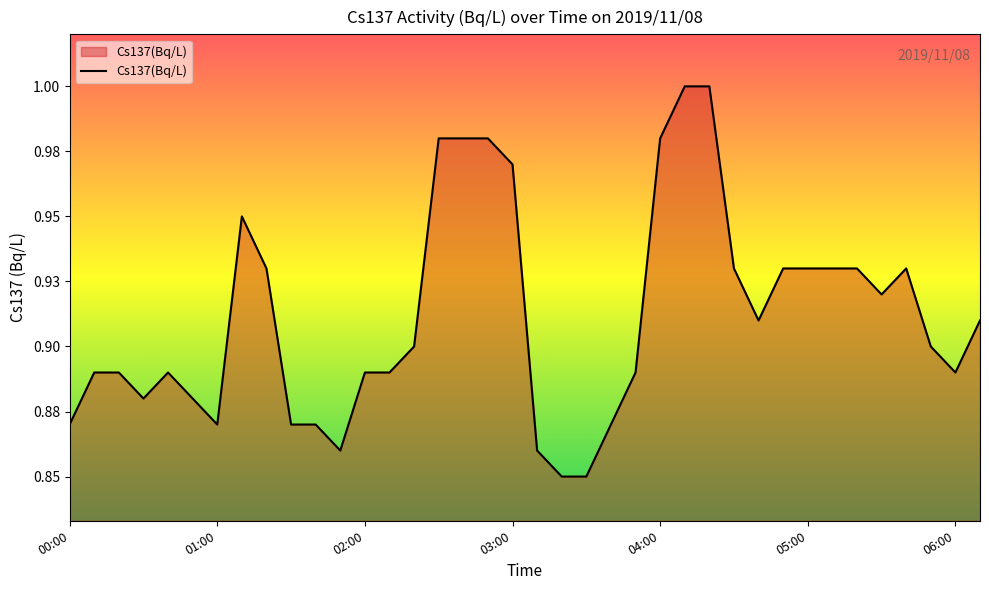

List the labels in order of value, smallest first.

03:20, 03:30, 01:50, 03:10, 00:00, 01:00, 01:30, 01:40, 03:40, 00:30, 00:50, 00:10, 00:20, 00:40, 02:00, 02:10, 03:50, 06:00, 02:20, 05:50, 04:40, 06:10, 05:30, 01:20, 04:30, 04:50, 05:00, 05:10, 05:20, 05:40, 01:10, 03:00, 02:30, 02:40, 02:50, 04:00, 04:10, 04:20